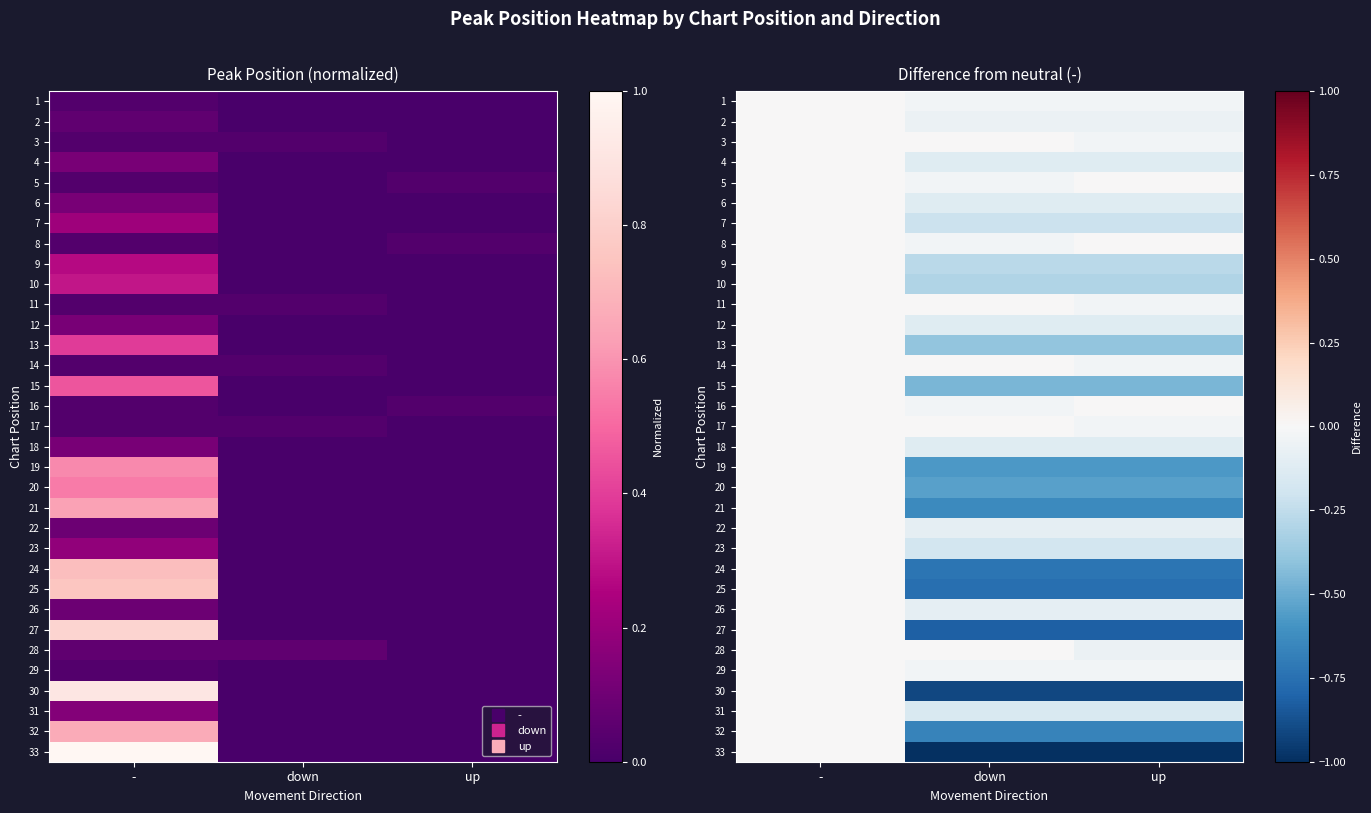

Rank the categories by 27 value from lowest to highest.

down, up, -